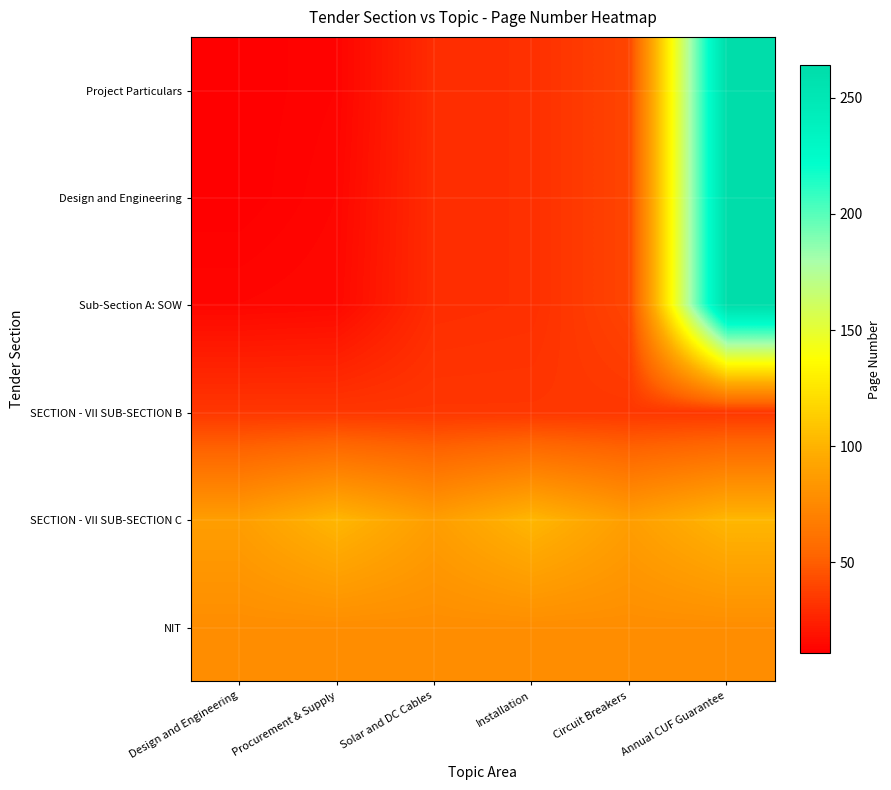

True or false: SECTION - VII SUB-SECTION C has a value of 102 at Procurement & Supply.

True